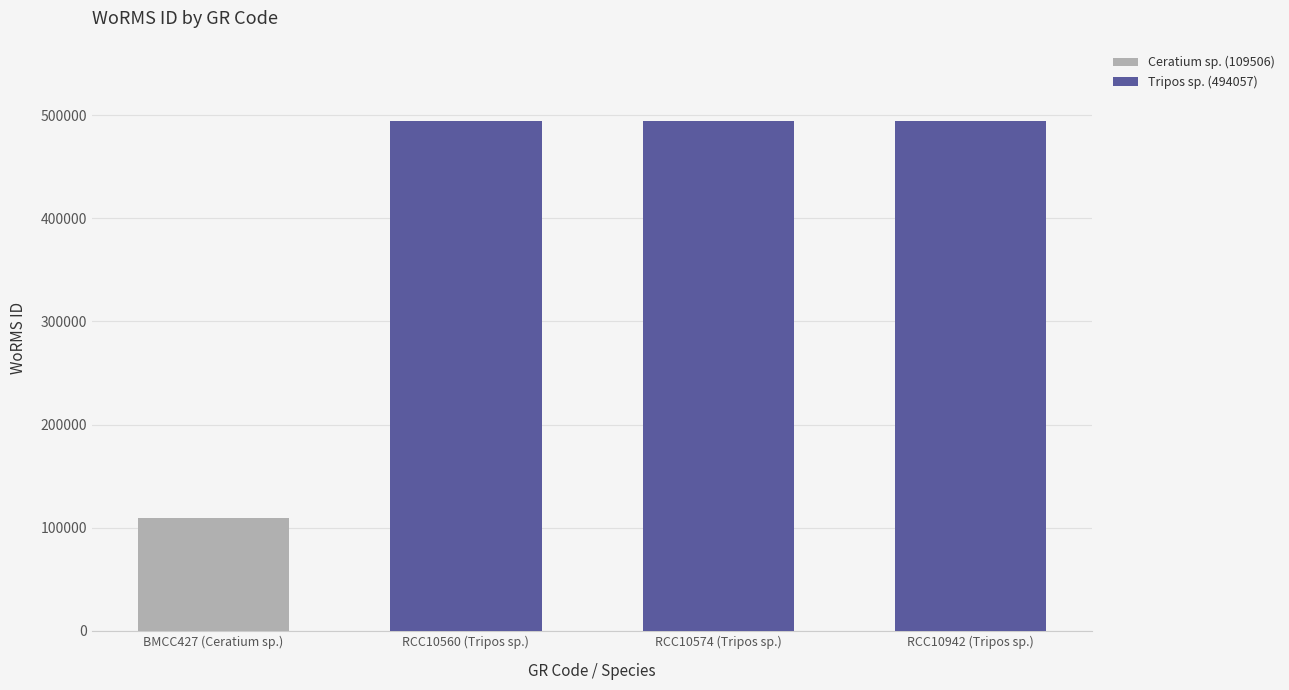

At which category does the chart reach its peak across all series?

RCC10560 (Tripos sp.)